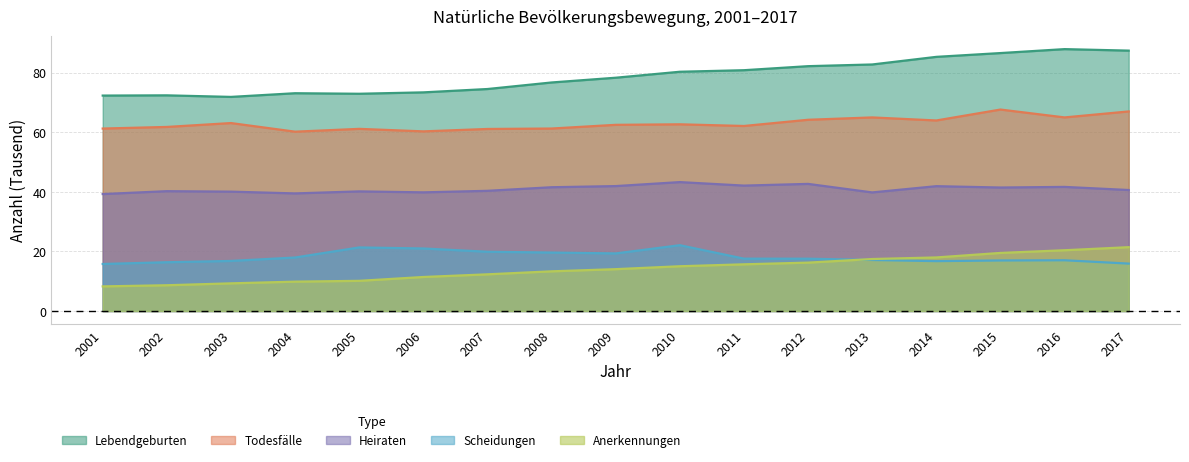

What is the minimum value for Scheidungen?

15.8